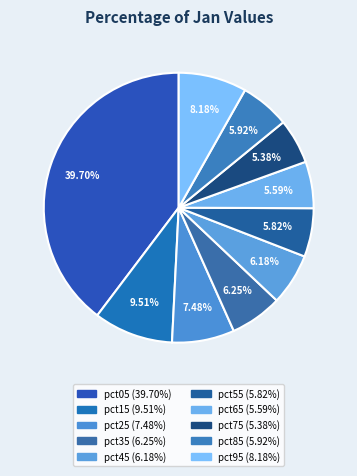

Is there any slice that represents more than half of the pie?

No